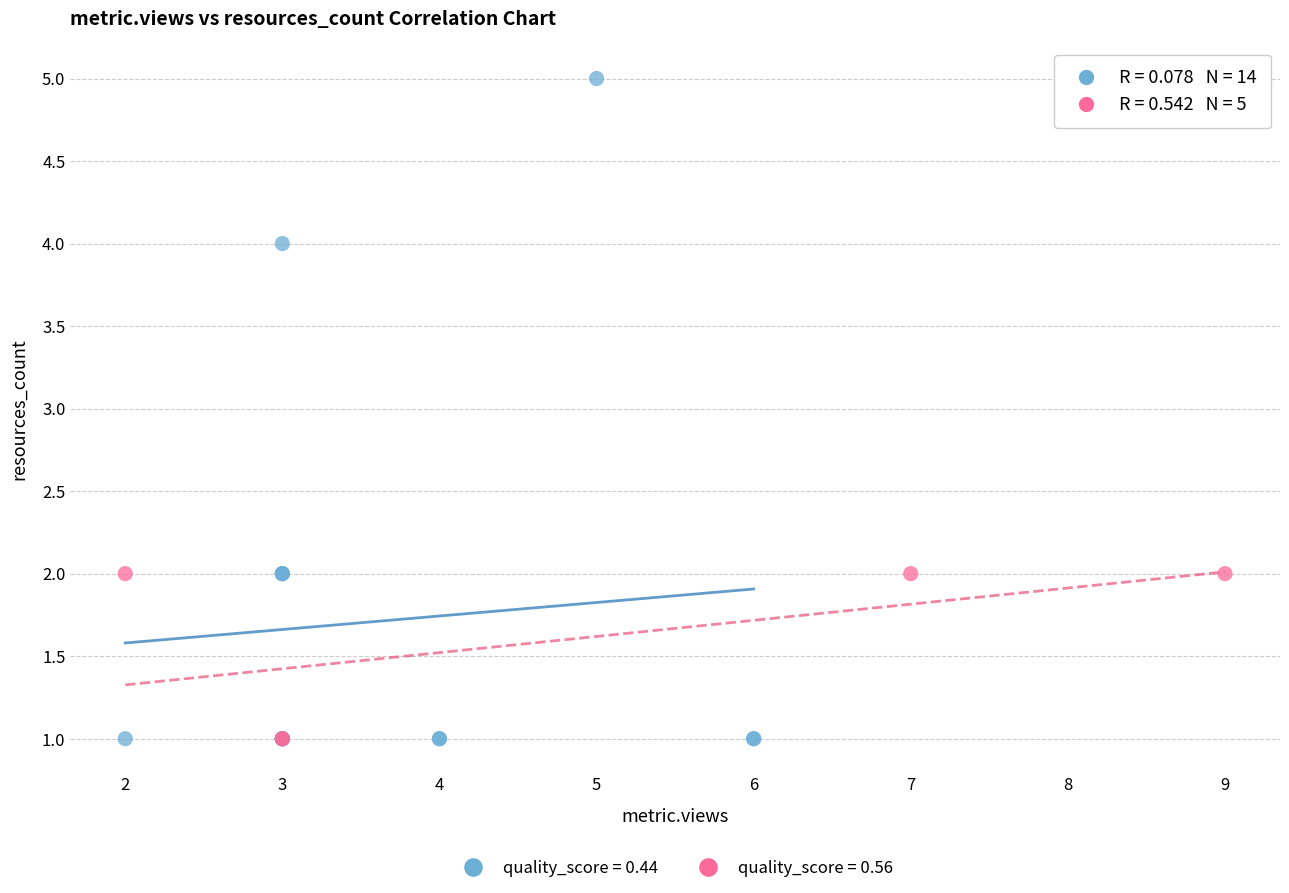

Which series has the largest Y range (max minus min)?

quality_score = 0.44